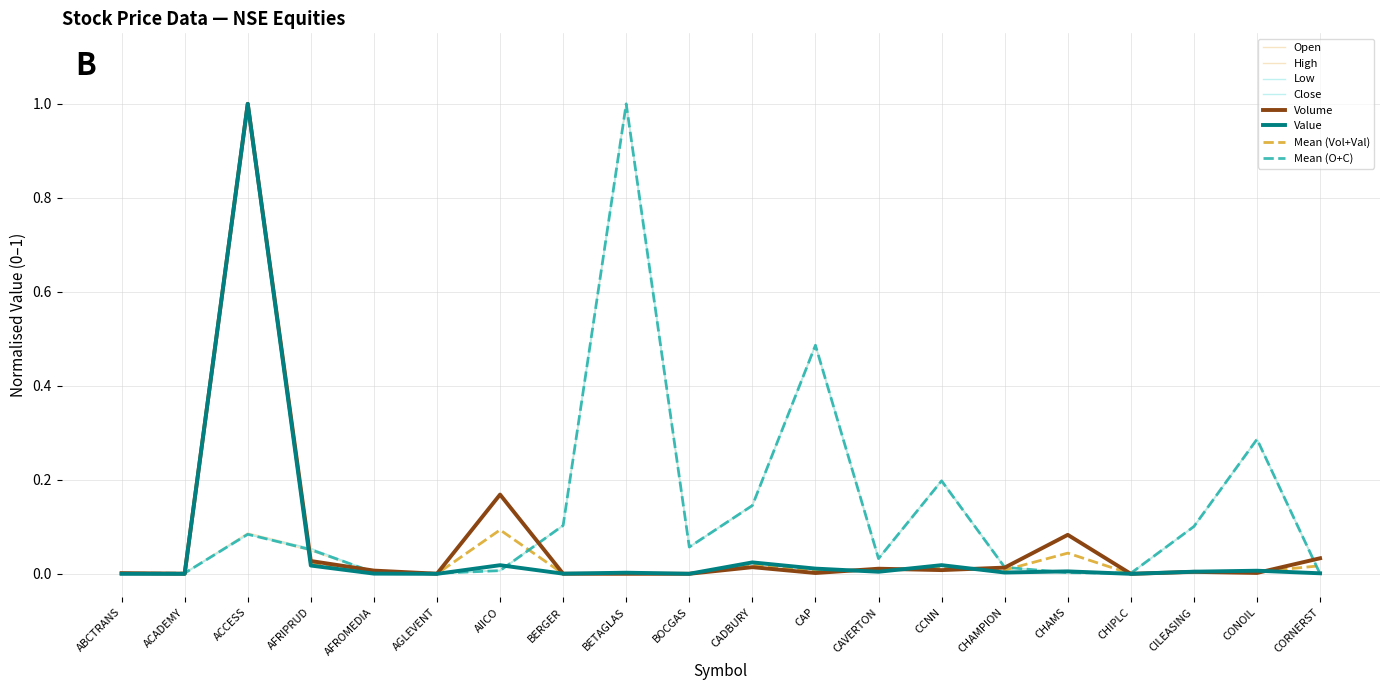

Does the chart display data point markers on the line(s)?

No